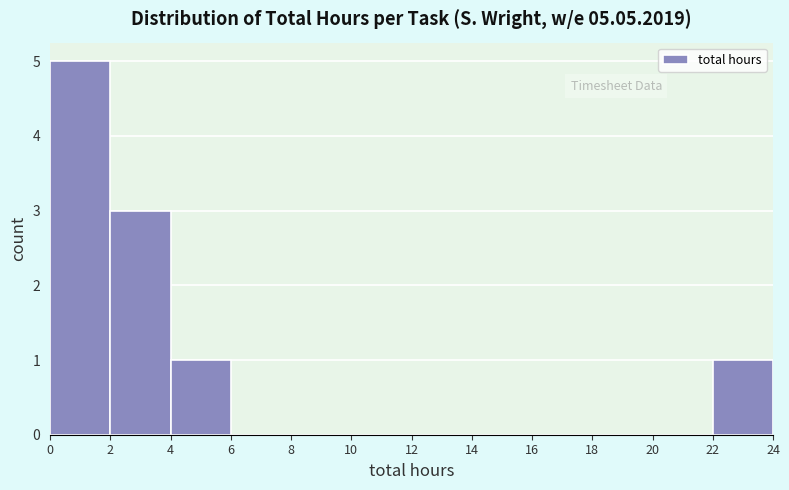

Reading left to right, list every bar in this chart as the range it spans on the x-axis followed by its height. The values are not printed on the chart, so give them approximately, as read against the axis.

0 to 2: 5
2 to 4: 3
4 to 6: 1
6 to 8: 0
8 to 10: 0
10 to 12: 0
12 to 14: 0
14 to 16: 0
16 to 18: 0
18 to 20: 0
20 to 22: 0
22 to 24: 1